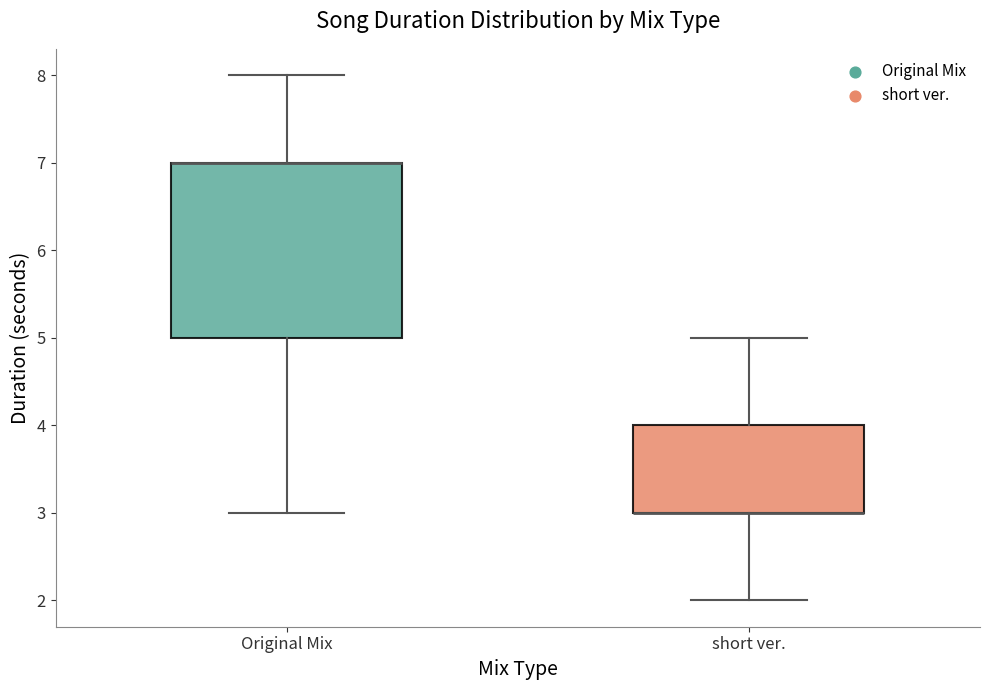

Reading left to right, read every box against the y-axis: the position of its median line, the range the box covers, and the ends of its whiskers. The values are not printed on the chart, so give them approximately, as read against the axis.

Original Mix: median 7 (drawn on the box's upper edge), box 5 to 7, whiskers 3 to 8
short ver.: median 3 (drawn on the box's lower edge), box 3 to 4, whiskers 2 to 5